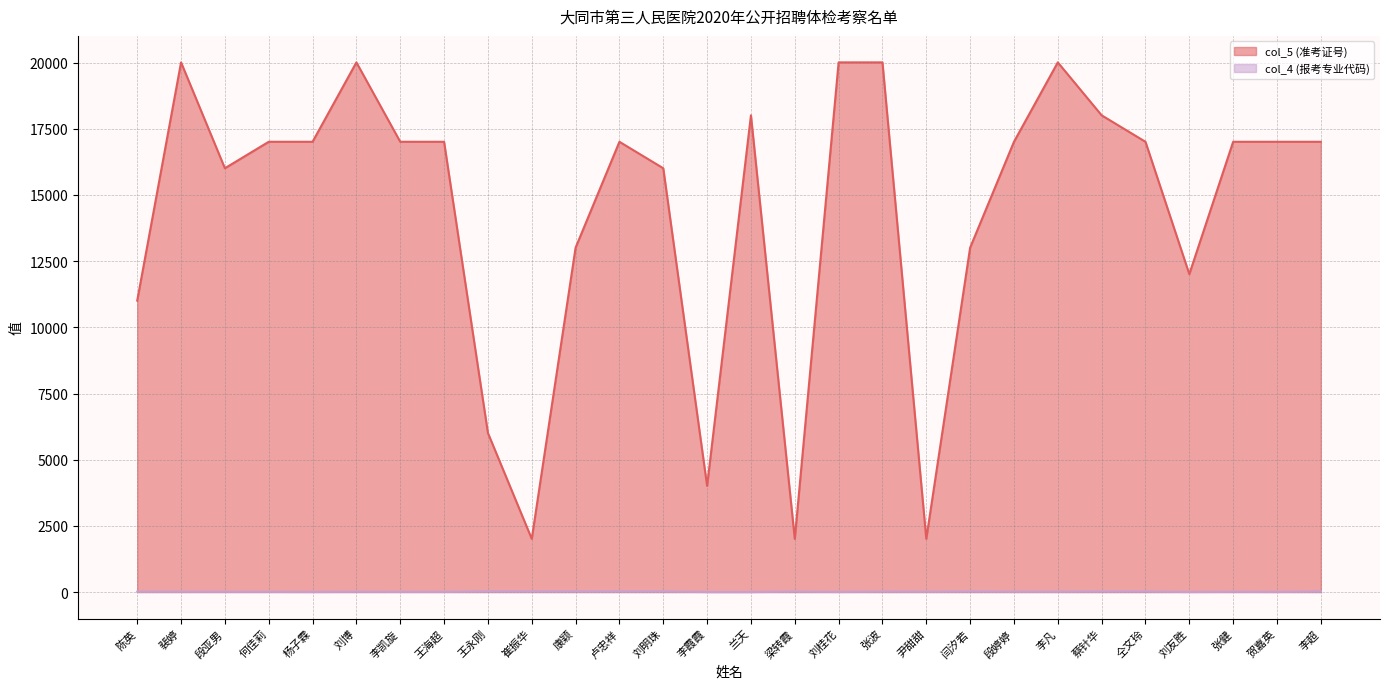

List the series in order of their peak value, highest first.

col_5 (准考证号), col_4 (报考专业代码)